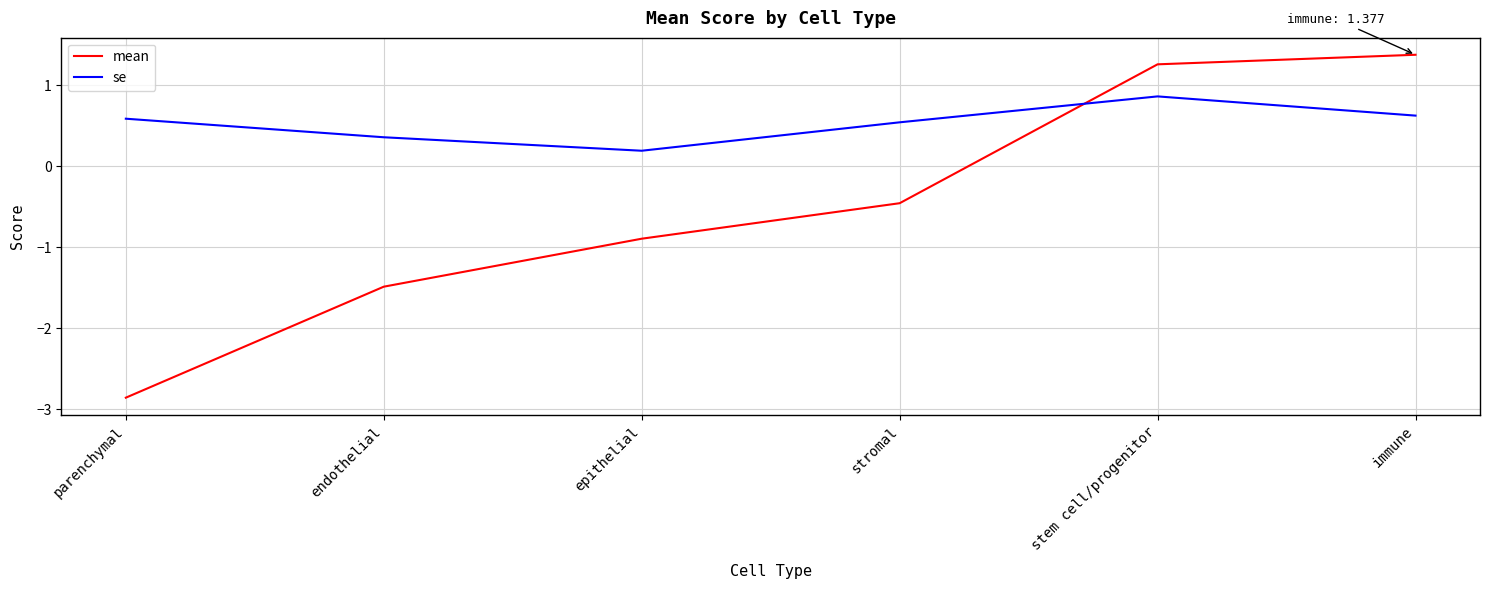

Reading right to left, transcribe all the data shown in this chart.

mean: immune=1.4	stem cell/progenitor=1.3	stromal=-0.5	epithelial=-0.9	endothelial=-1.5	parenchymal=-2.9
se: immune=0.6	stem cell/progenitor=0.9	stromal=0.5	epithelial=0.2	endothelial=0.4	parenchymal=0.6